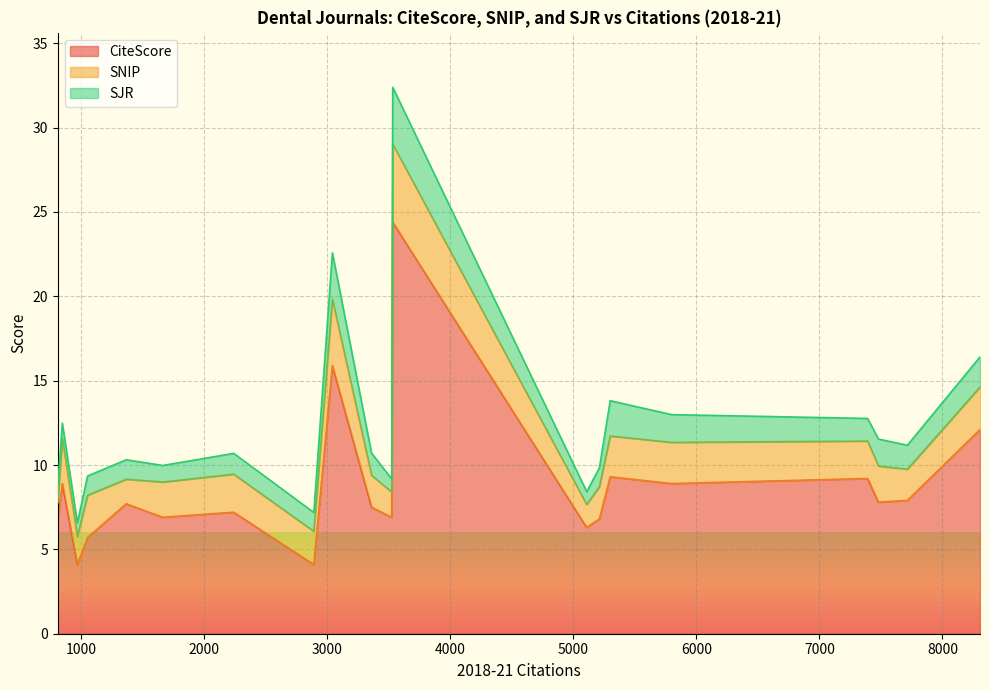

What are all the series names shown in the legend?

CiteScore, SNIP, SJR